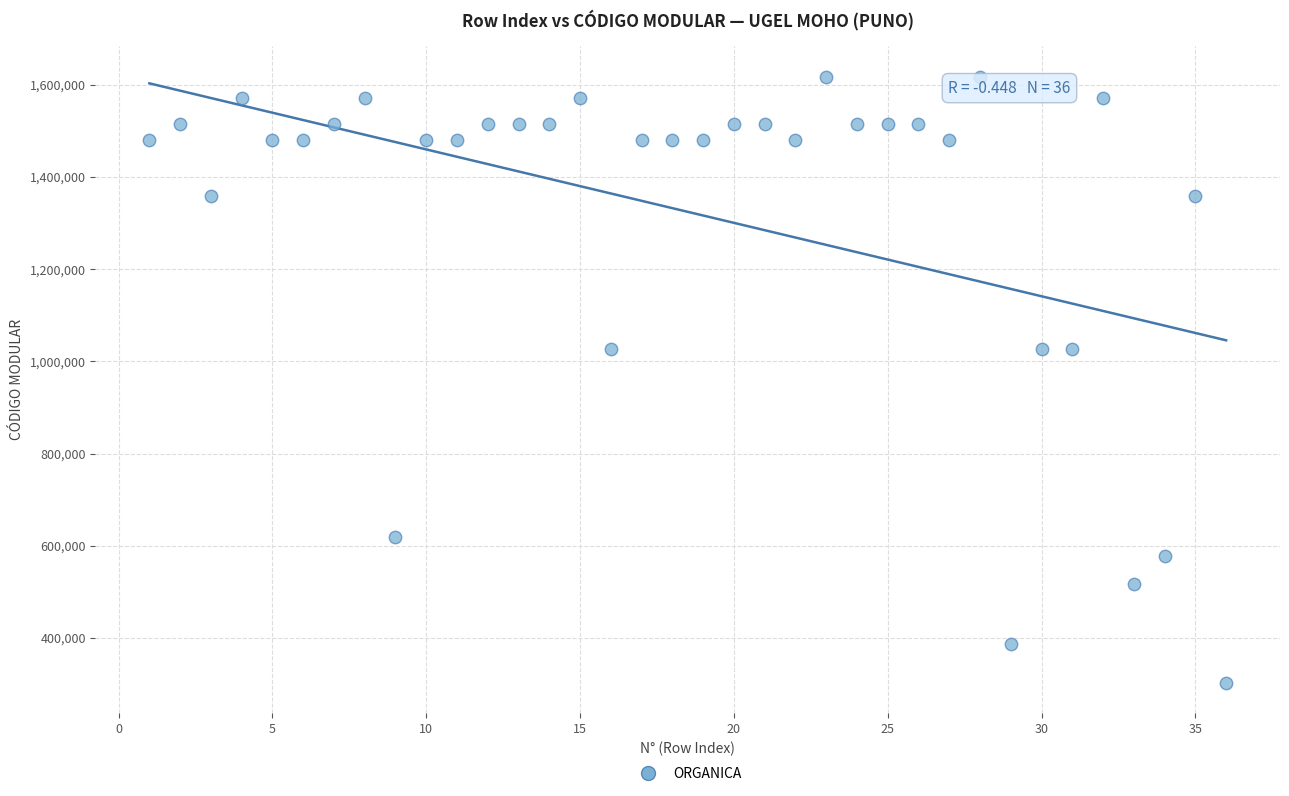

What is the range of Y values (max minus min)?

1314554